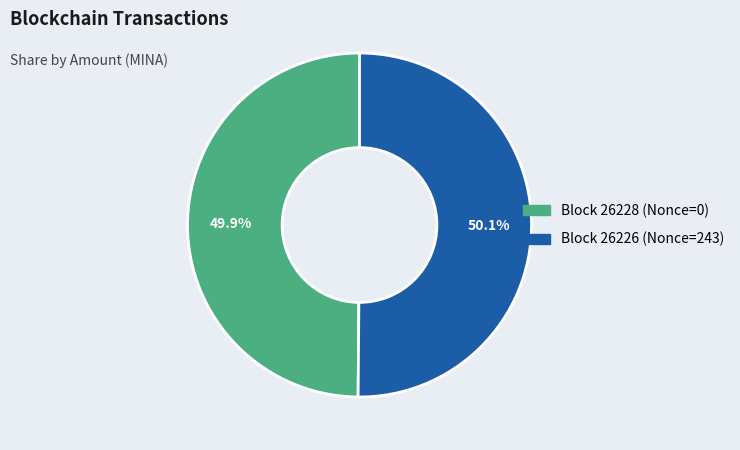

Does any single category account for the majority?

Yes